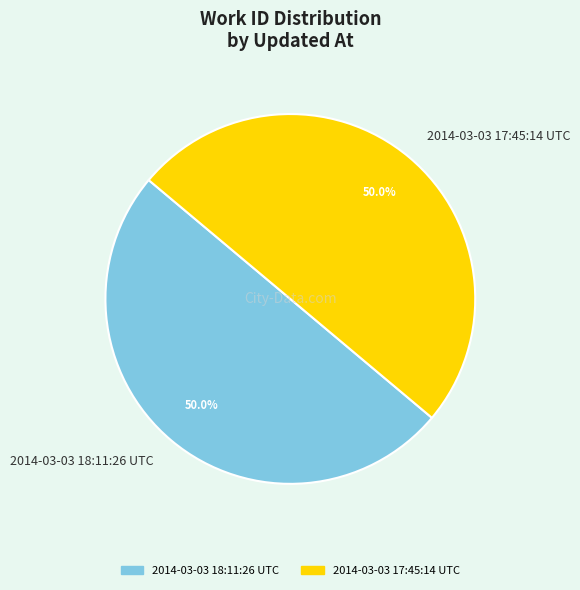

True or false: 2014-03-03 17:45:14 UTC accounts for 50% of the total.

True